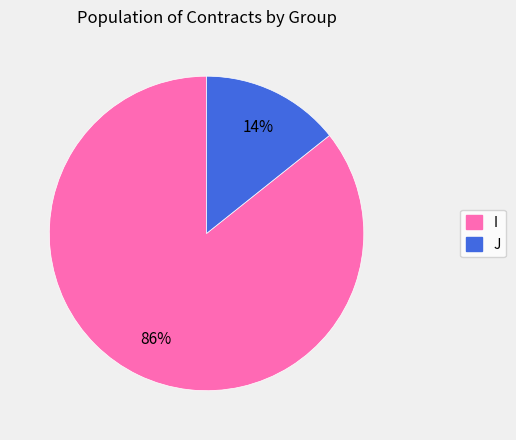

The I slice represents 81% of the pie. True or false?

False